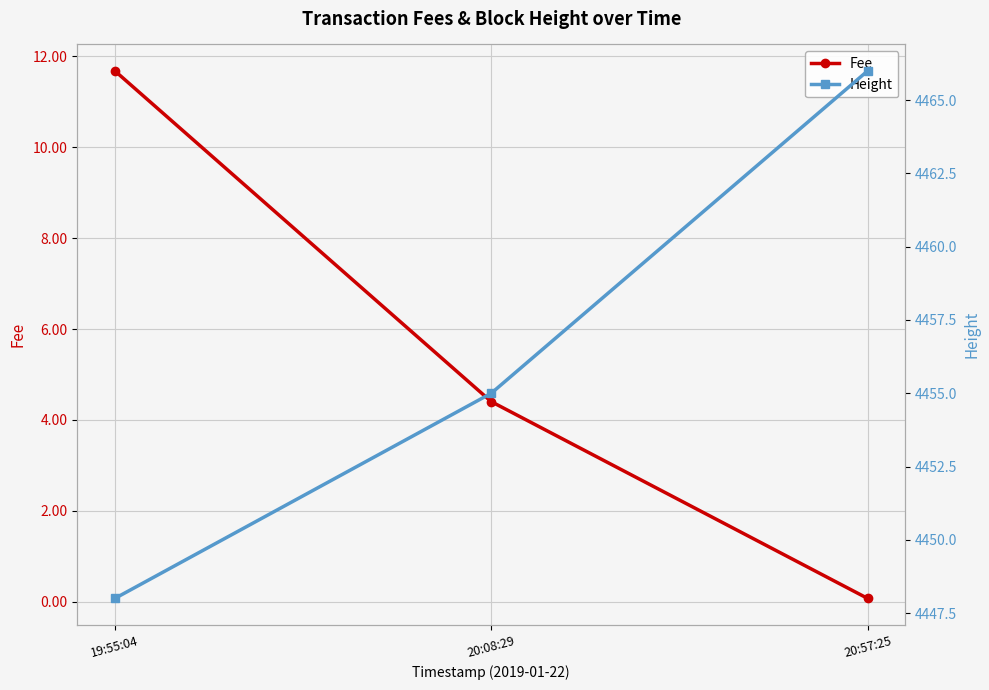

Where does the Height series first go above 4455?

20:57:25